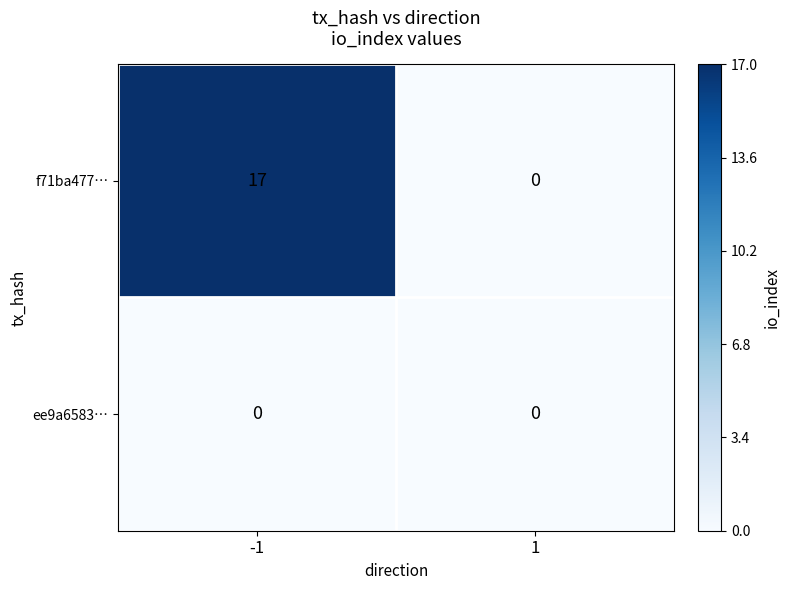

Which series has the largest total across all categories?

f71ba477…